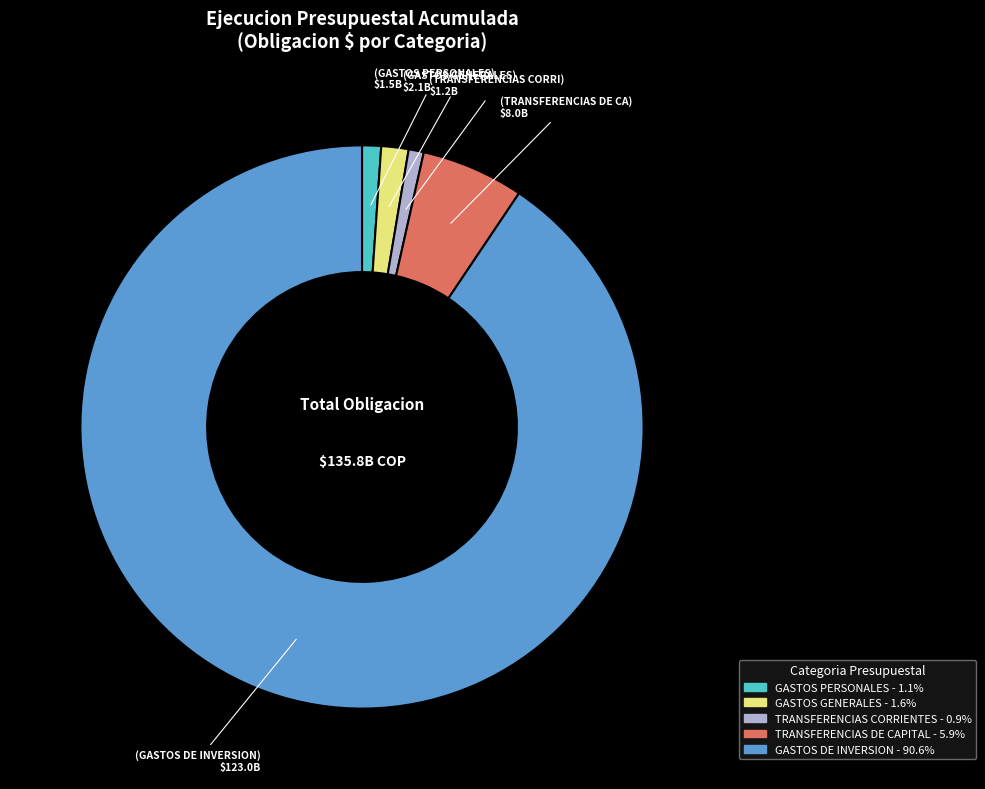

Does GASTOS DE INVERSION represent more than half of the total?

Yes